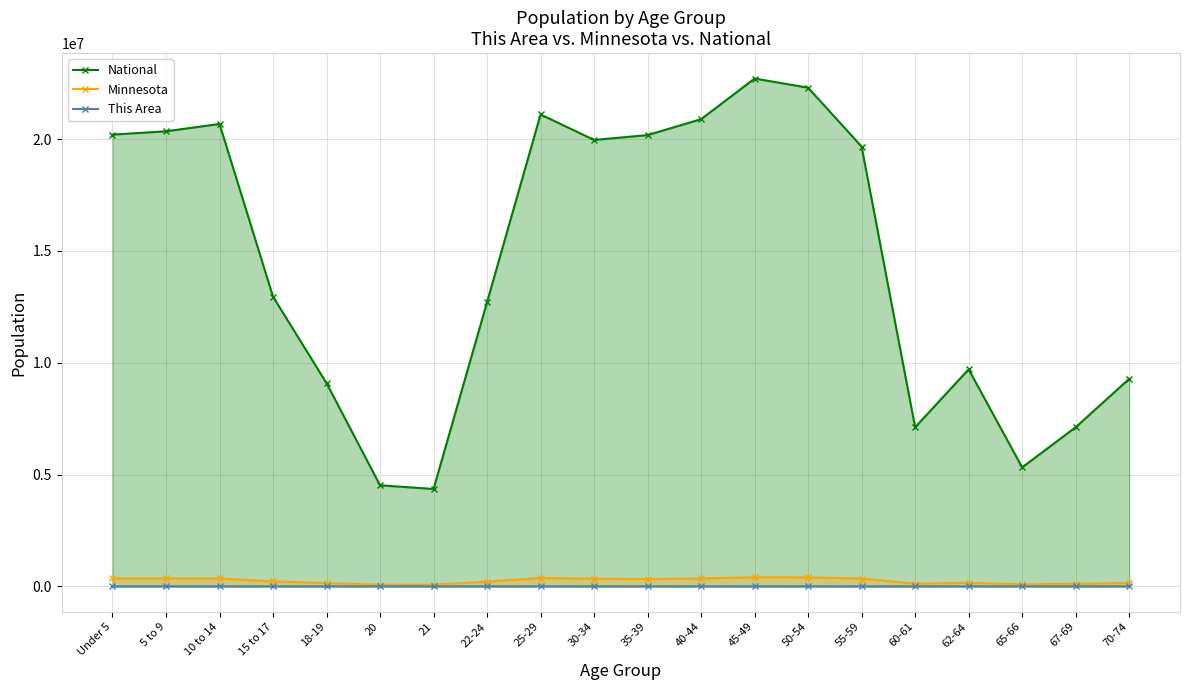

Is the value of National at 55-59 greater than the value of This Area at 45-49?

Yes